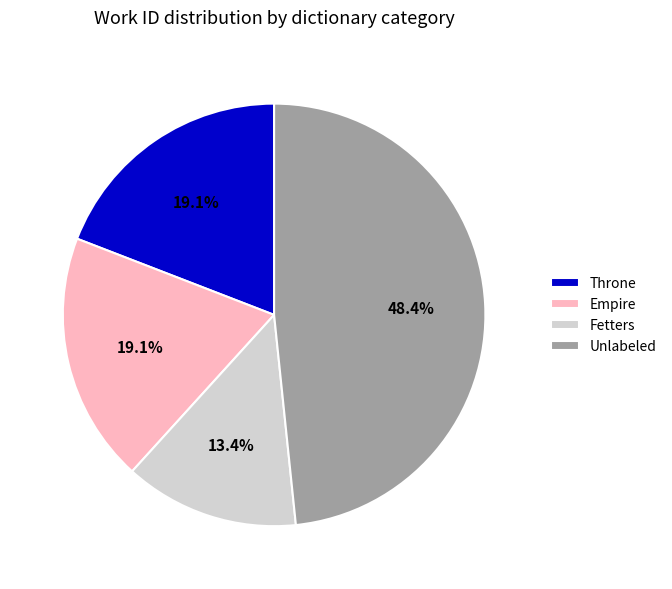

Does Unlabeled represent more than half of the total?

No